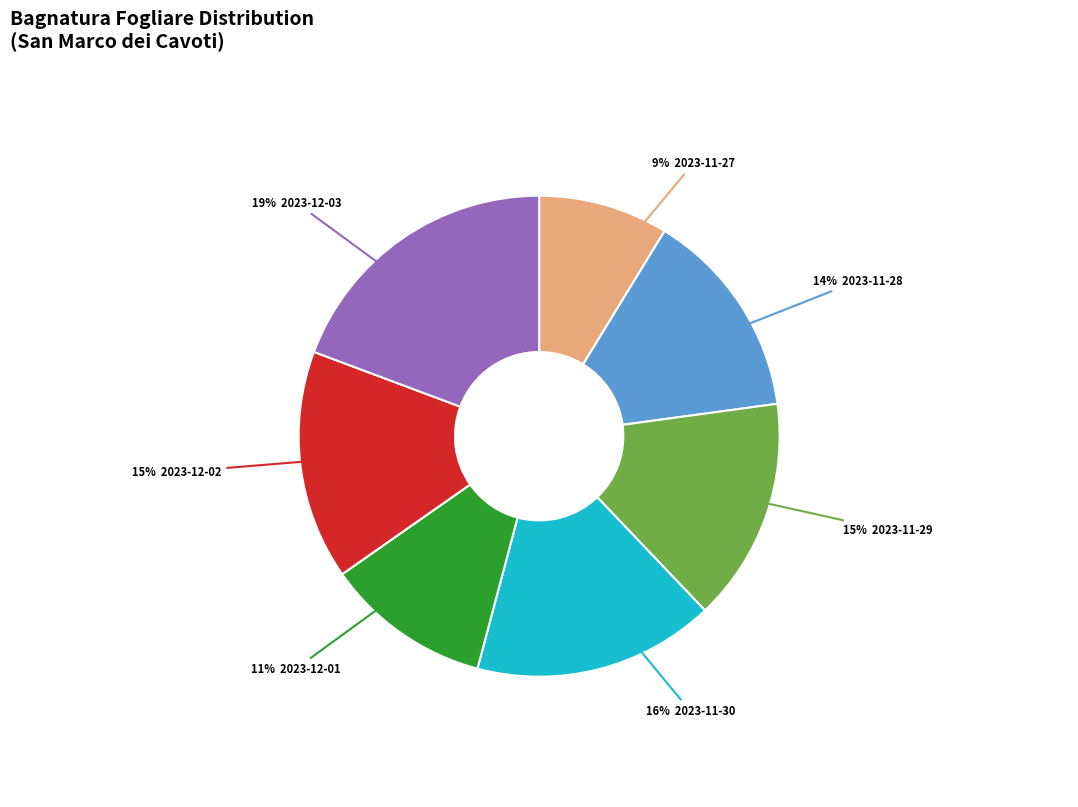

To the nearest percent, what is the average slice percentage?

14%